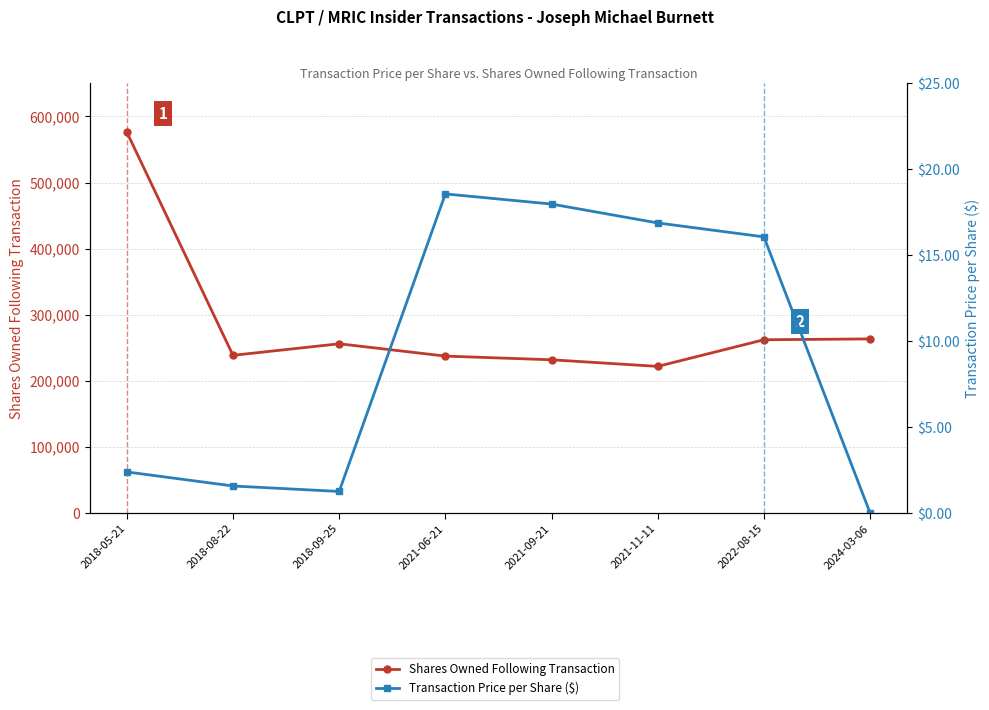

What is the label of the 7th point from the left?

2022-08-15